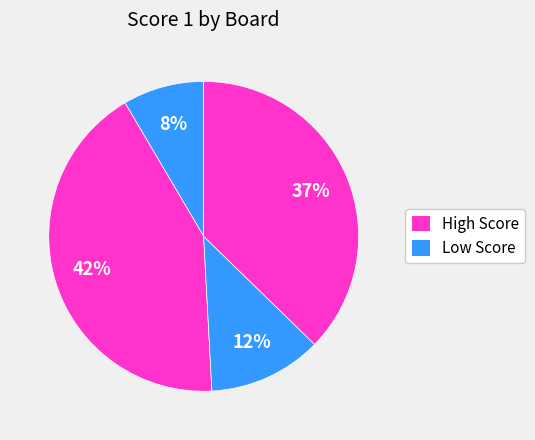

Count the number of slices in the pie.

4